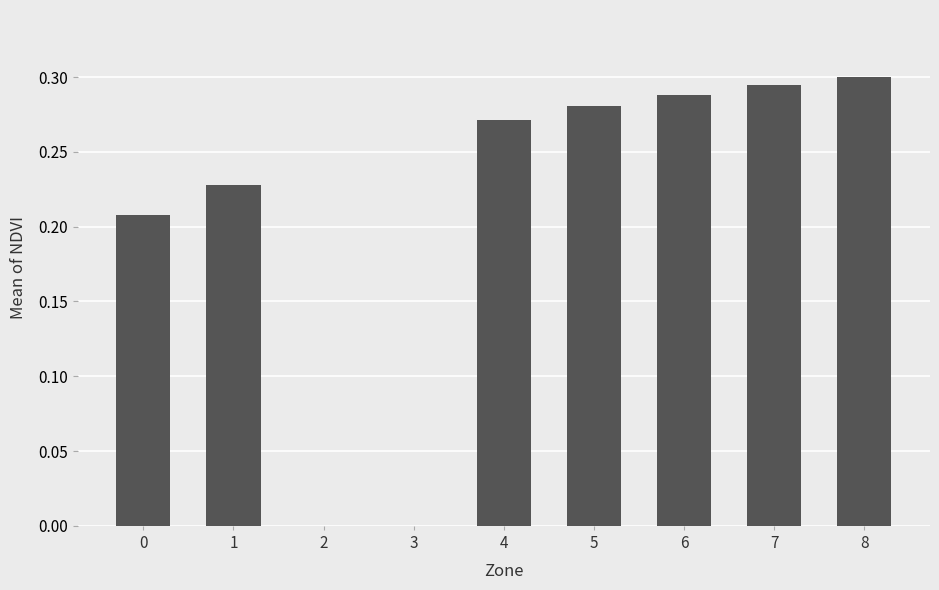

The value at 6 is 0.3. True or false?

True